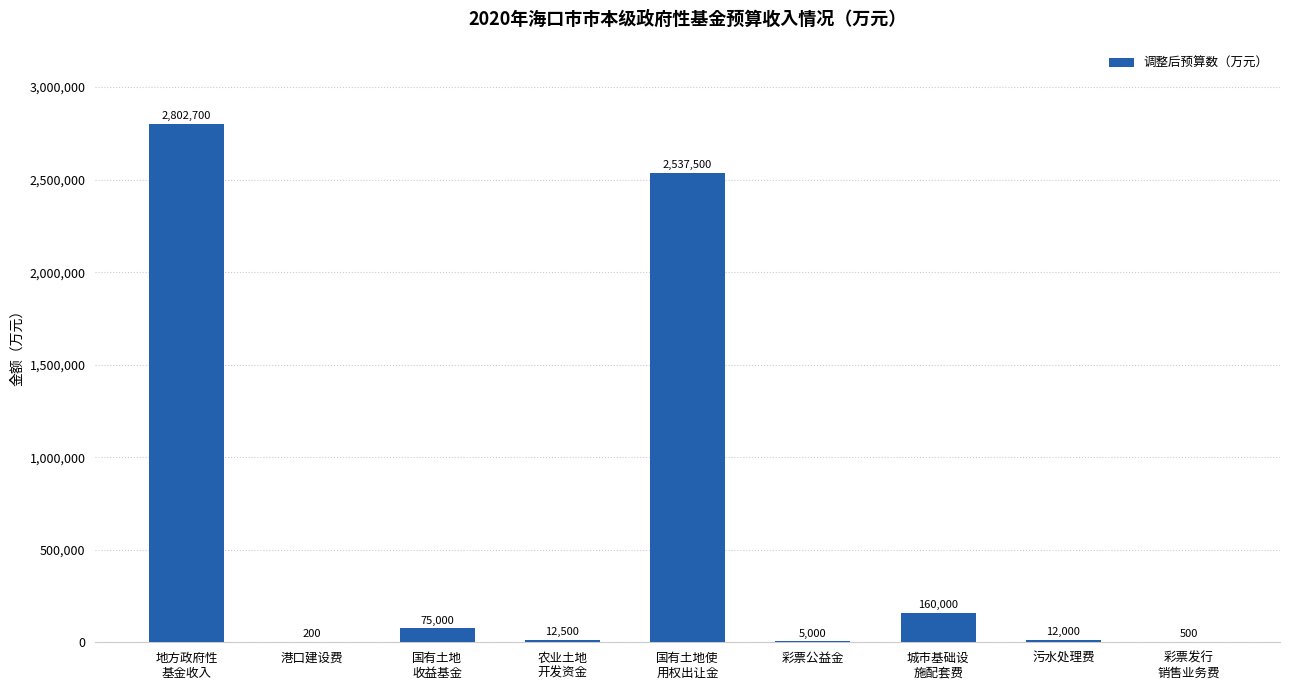

Count the number of categories in the chart.

9